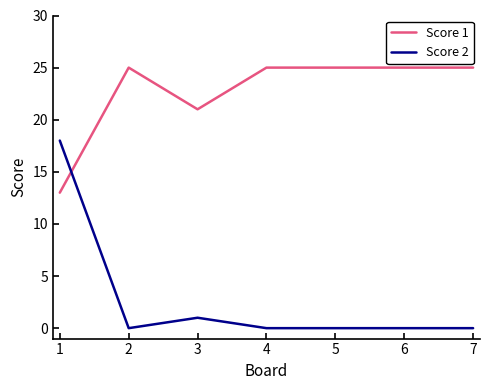

Where do Score 1 and Score 2 first cross each other?

1 and 2